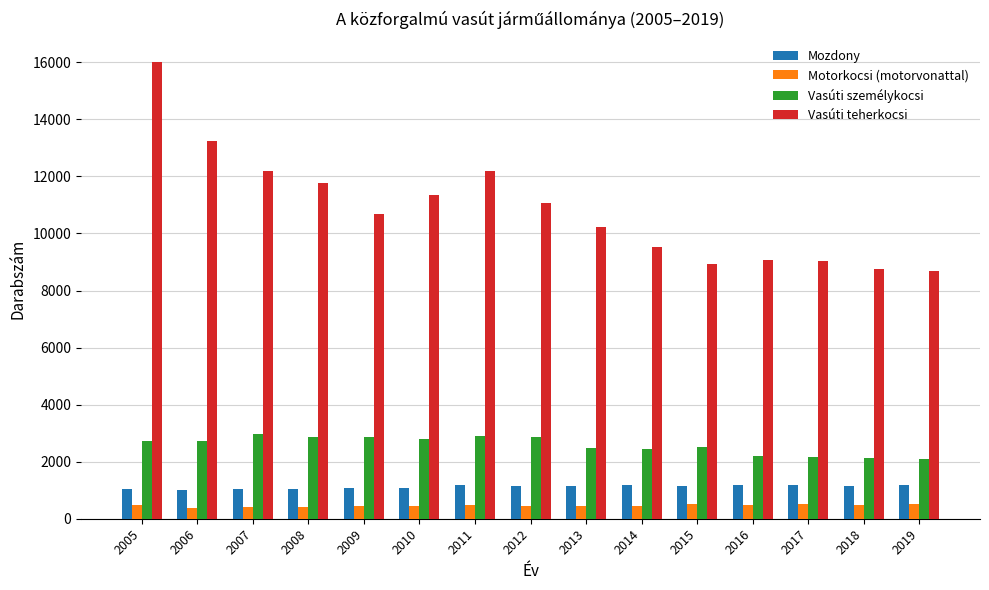

At which category does the chart reach its peak across all series?

2005